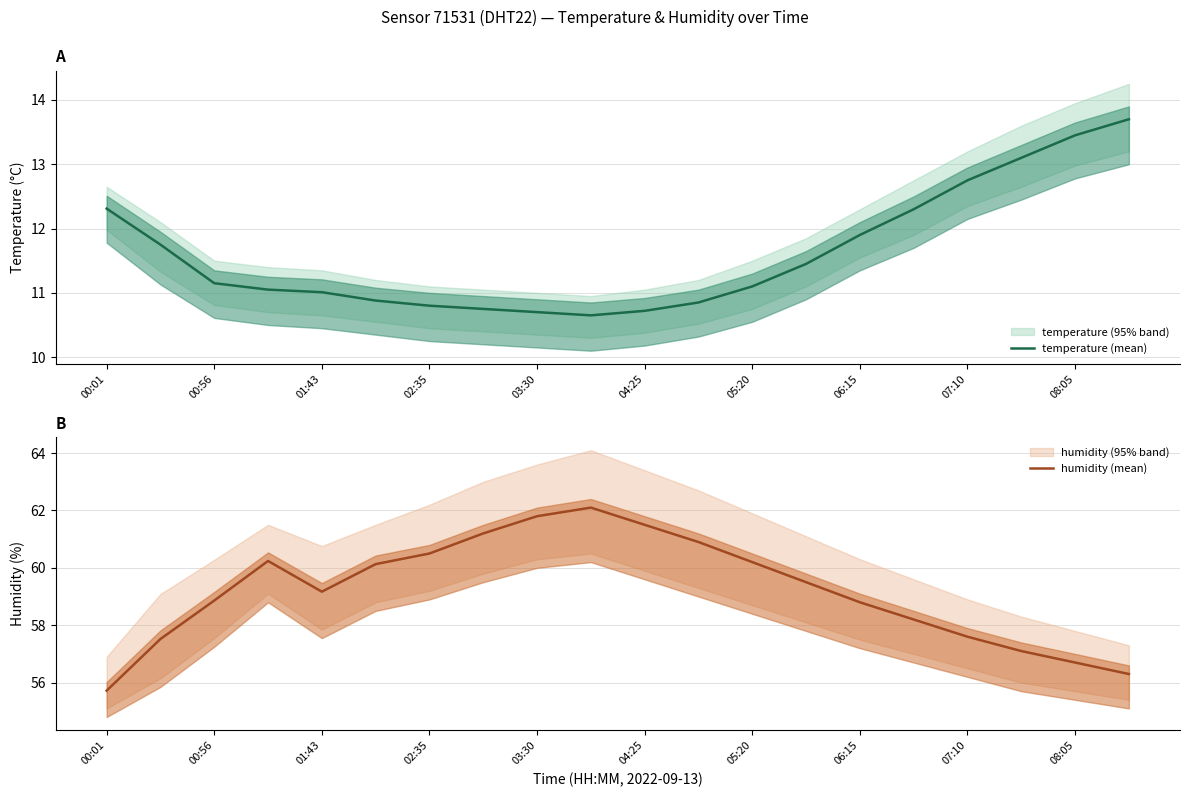

Reading right to left, extract all data points from this chart.

temperature (mean): 13.7	13.4	13.1	12.8	12.3	11.9	11.4	11.1	10.8	10.7	10.7	10.7	10.8	10.8	10.9	11.0	11.1	11.2	11.8	12.3
humidity (mean): 56.3	56.7	57.1	57.6	58.2	58.8	59.5	60.2	60.9	61.5	62.1	61.8	61.2	60.5	60.1	59.2	60.2	58.9	57.5	55.7